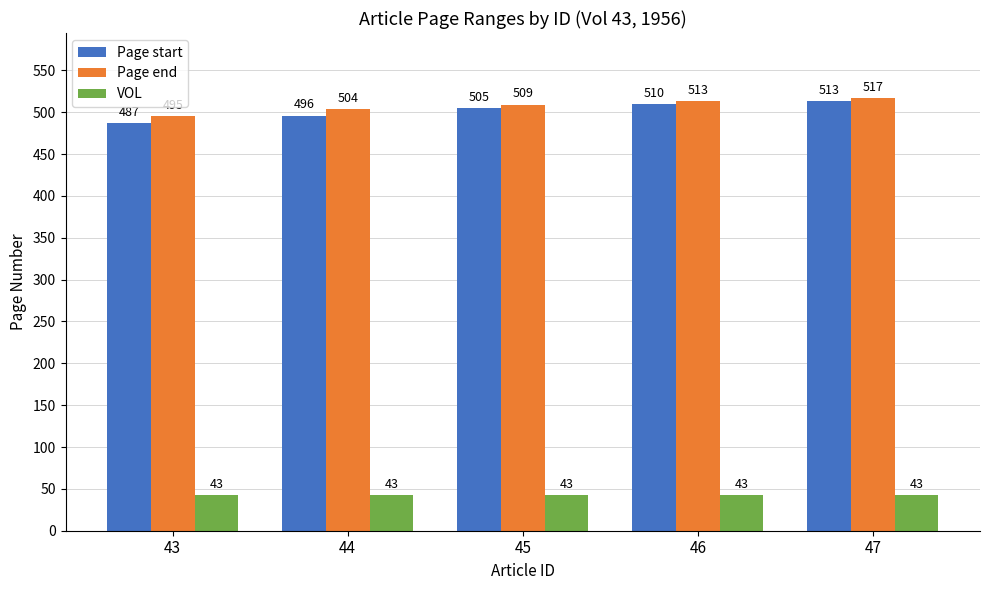

Is the value of Page start at 46 greater than the value of Page end at 43?

Yes